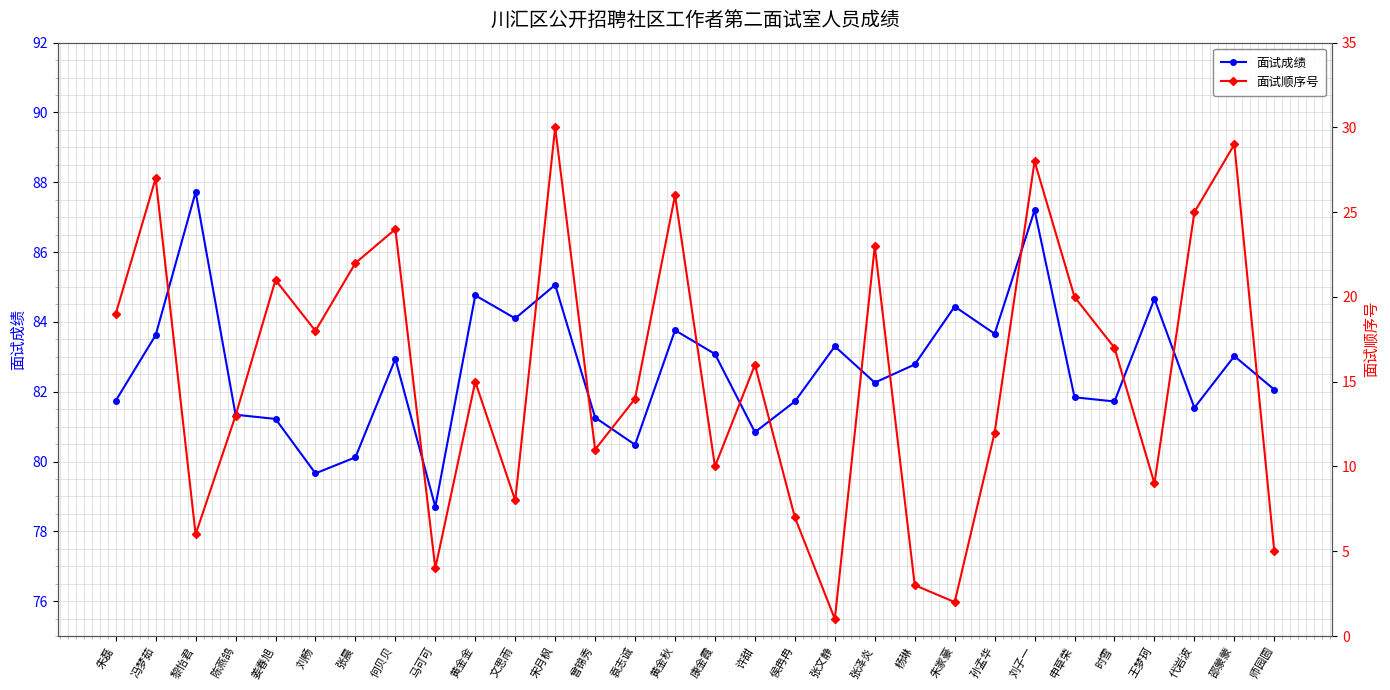

The value of 面试成绩 at 何贝贝 is 120.4. True or false?

False